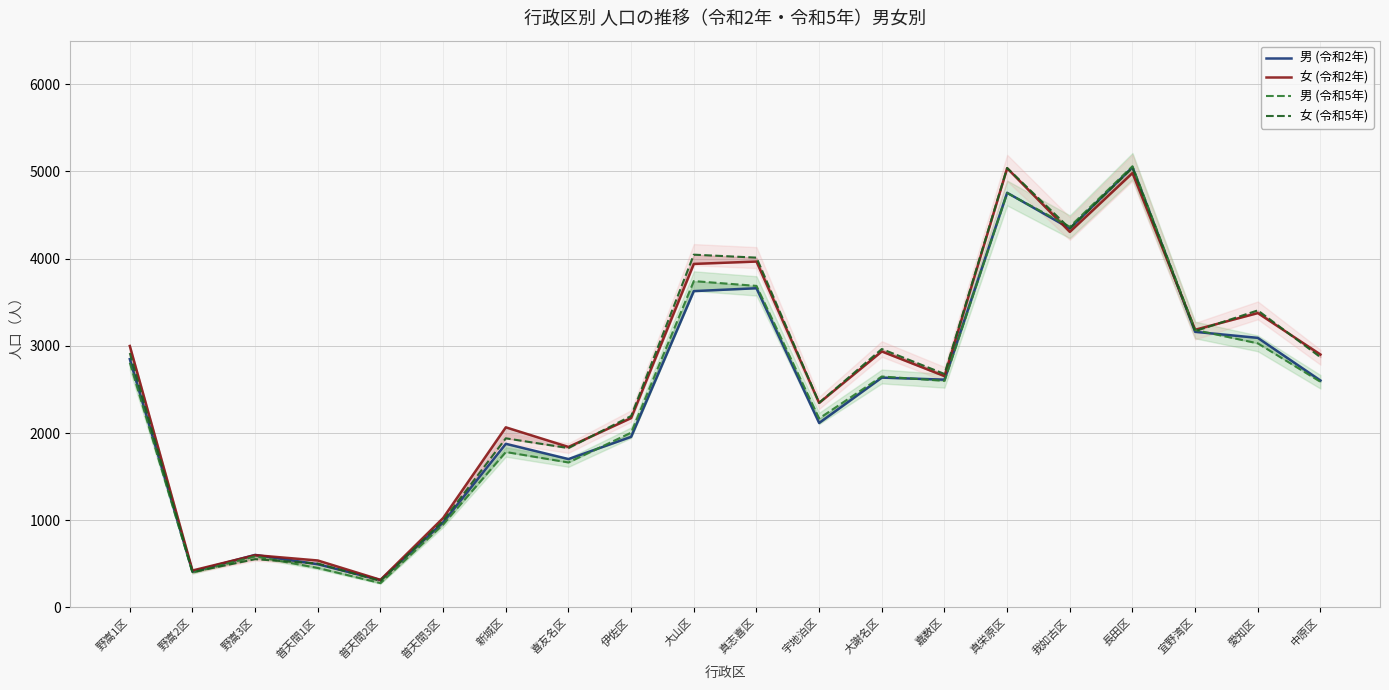

What is the label of the 12th point from the left?

宇地泊区